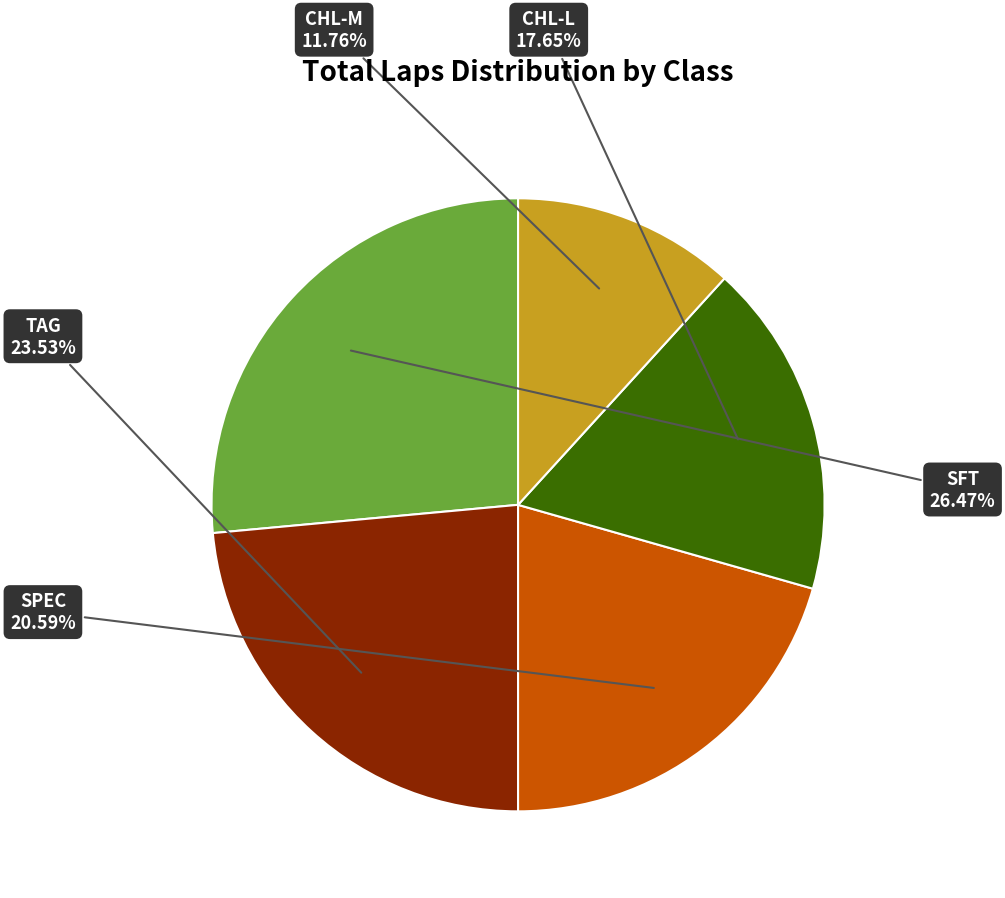

Does SPEC account for over 50% of the chart?

No